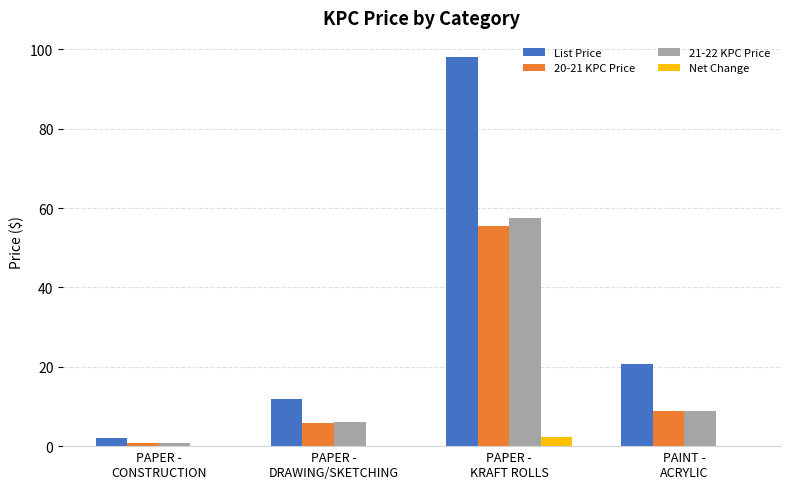

Is the value of 20-21 KPC Price at PAPER -
KRAFT ROLLS greater than the value of List Price at PAPER -
CONSTRUCTION?

Yes